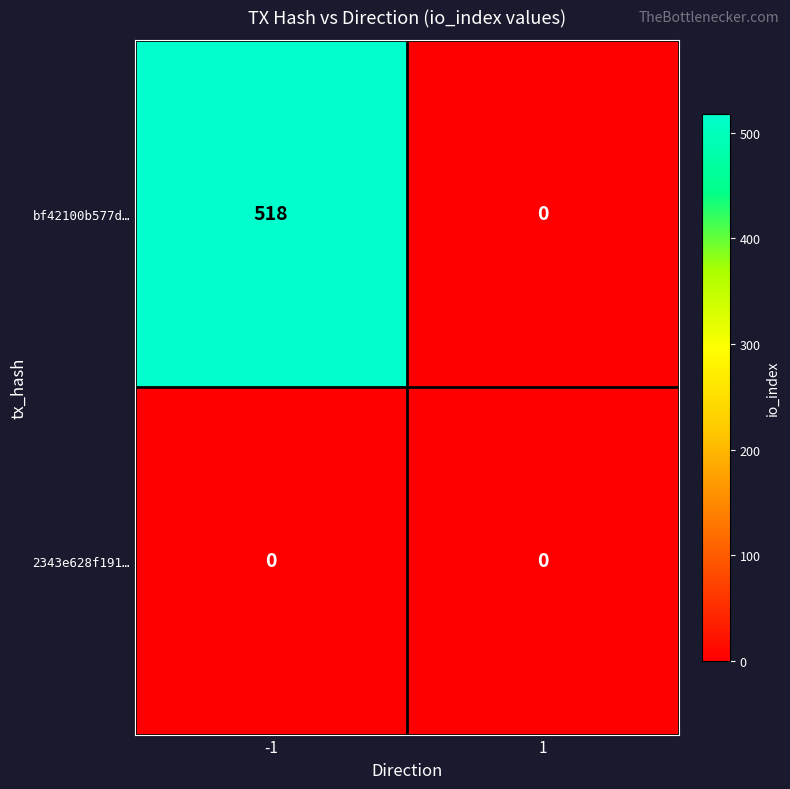

The bf42100b577d… series shows 236 at 1. True or false?

False